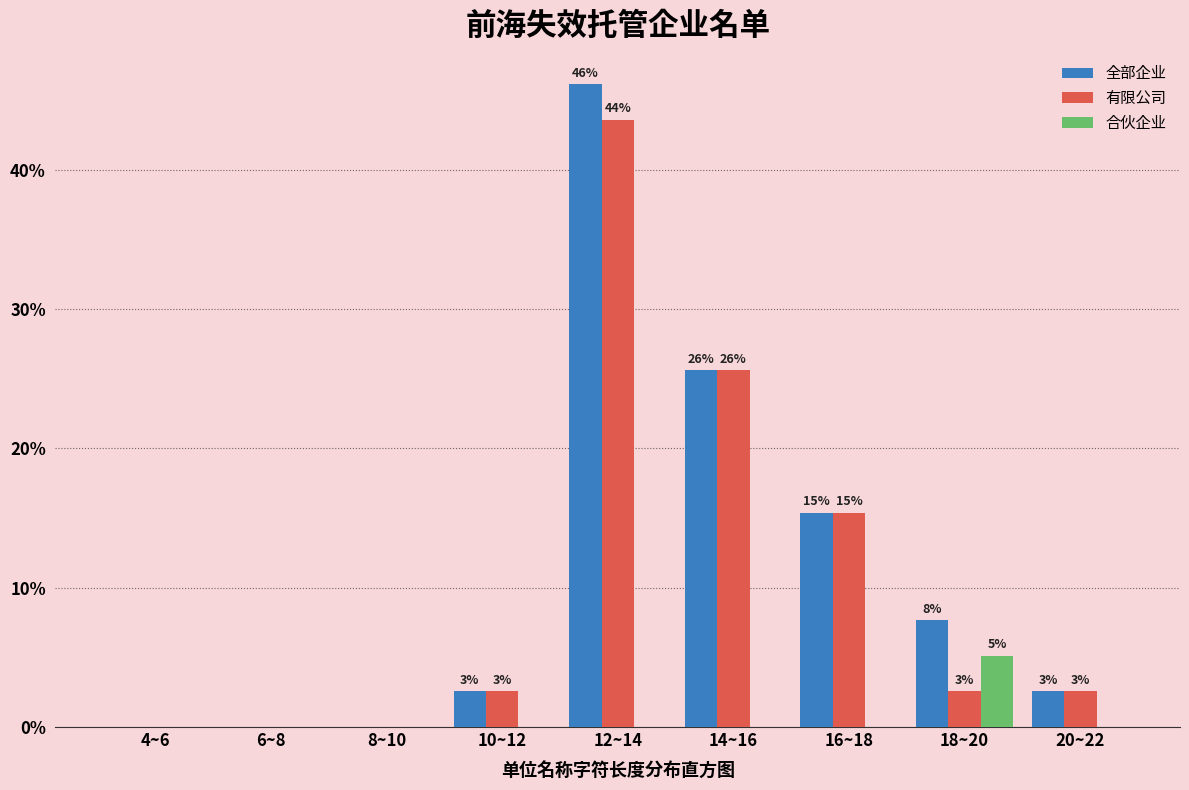

Reading left to right, list all the values displayed in this chart.

全部企业: 4~6=0.0	6~8=0.0	8~10=0.0	10~12=2.6	12~14=46.2	14~16=25.6	16~18=15.4	18~20=7.7	20~22=2.6
有限公司: 4~6=0.0	6~8=0.0	8~10=0.0	10~12=2.6	12~14=43.6	14~16=25.6	16~18=15.4	18~20=2.6	20~22=2.6
合伙企业: 4~6=0.0	6~8=0.0	8~10=0.0	10~12=0.0	12~14=0.0	14~16=0.0	16~18=0.0	18~20=5.1	20~22=0.0